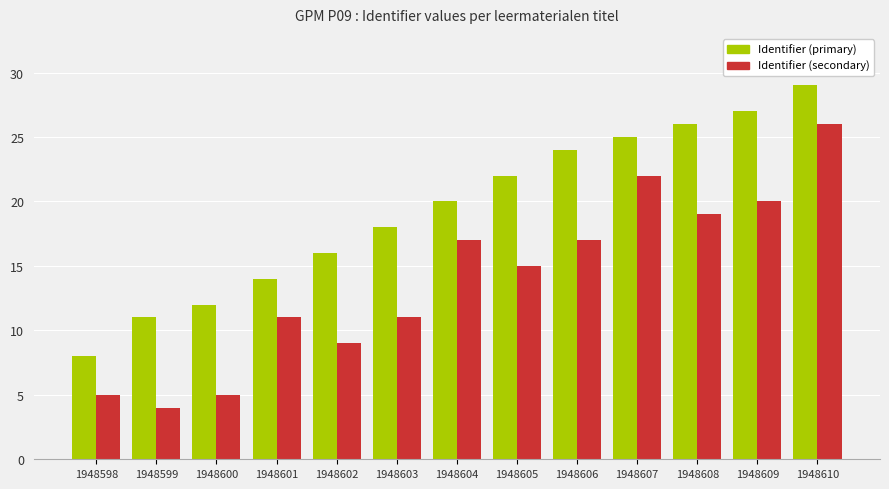

At which category does the chart reach its peak across all series?

1948610